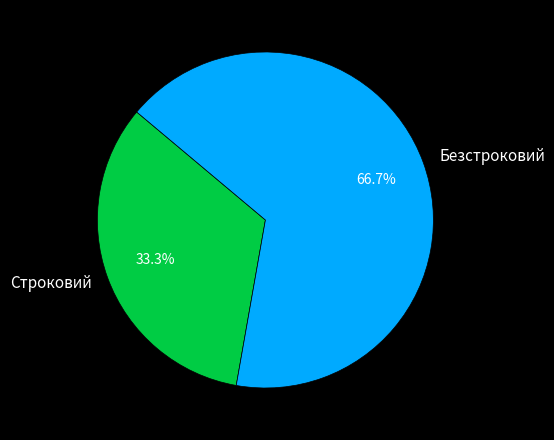

What percentage is NOT represented by Строковий?

66.7%